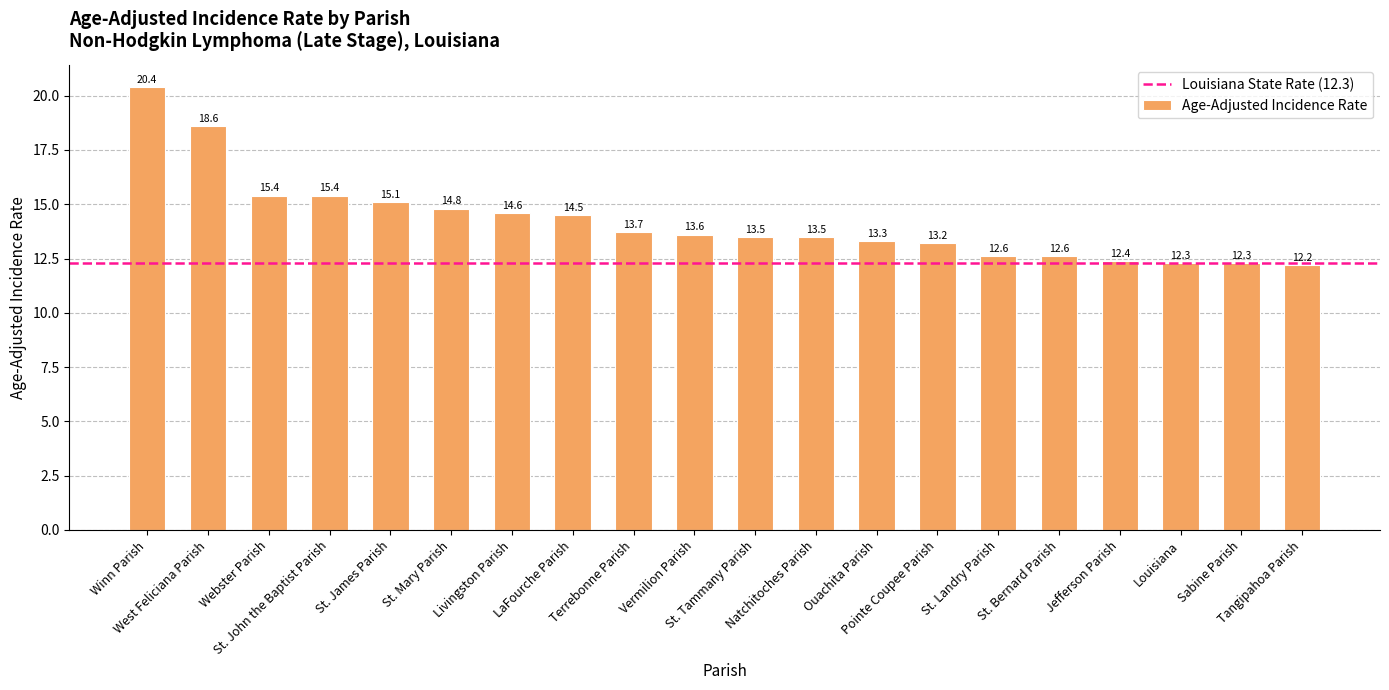

Count the number of data series in this chart.

1